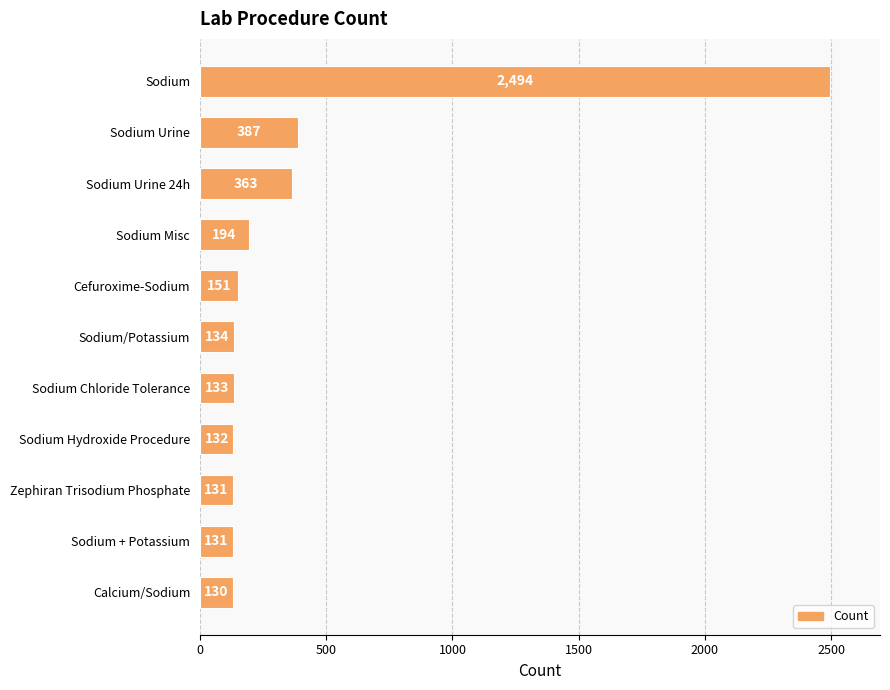

Are the bars horizontal?

Yes